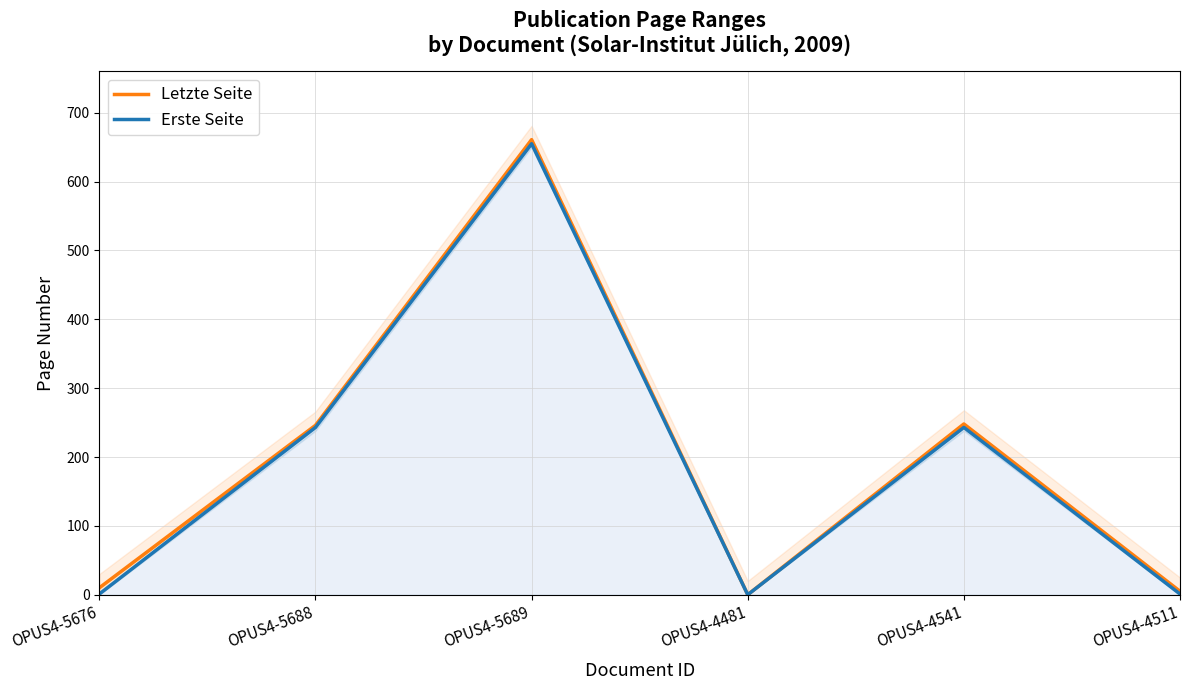

At which category does the chart reach its minimum across all series?

OPUS4-4481